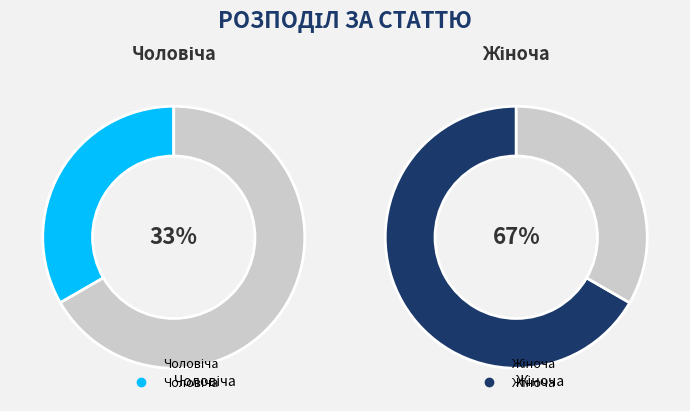

How much of the chart is everything except Жіноча?

33.3%